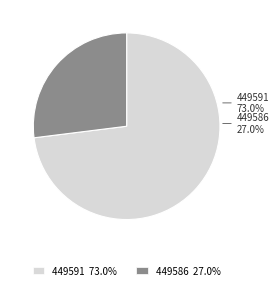

Is there a majority slice in this chart?

Yes